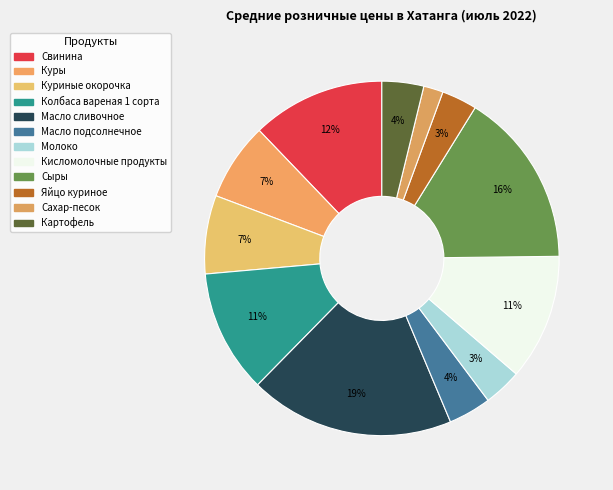

To the nearest percent, what portion does Картофель represent?

4%